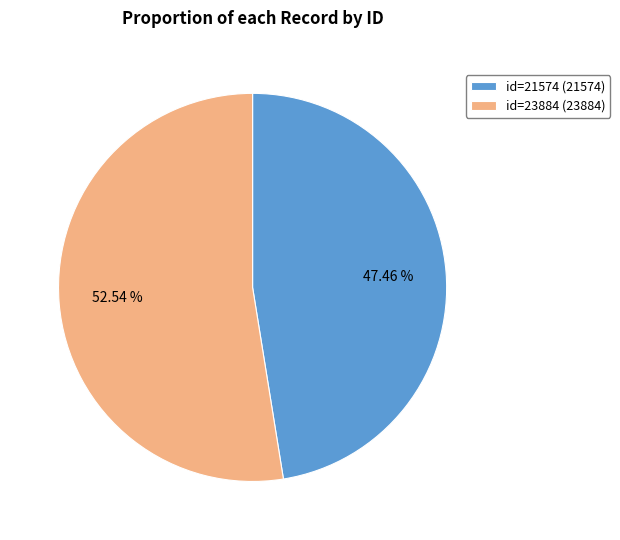

Which slice is the largest?

id=23884 (23884)